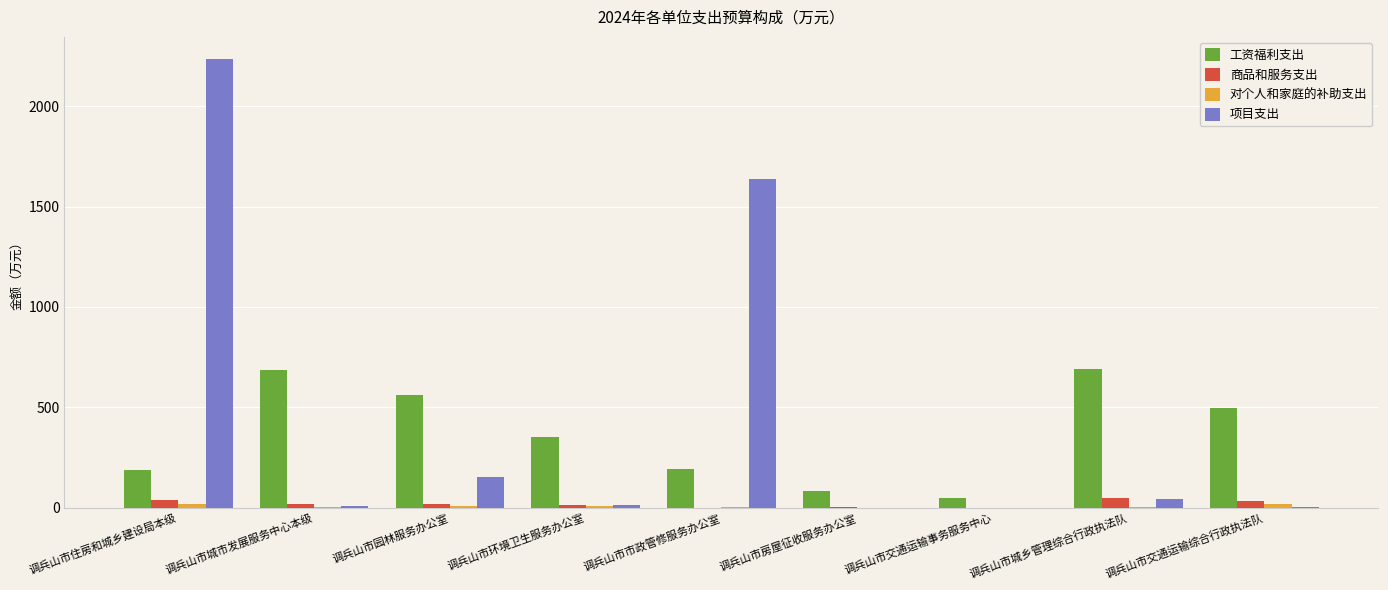

True or false: 工资福利支出 has a value of 82.0 at 调兵山市房屋征收服务办公室.

True